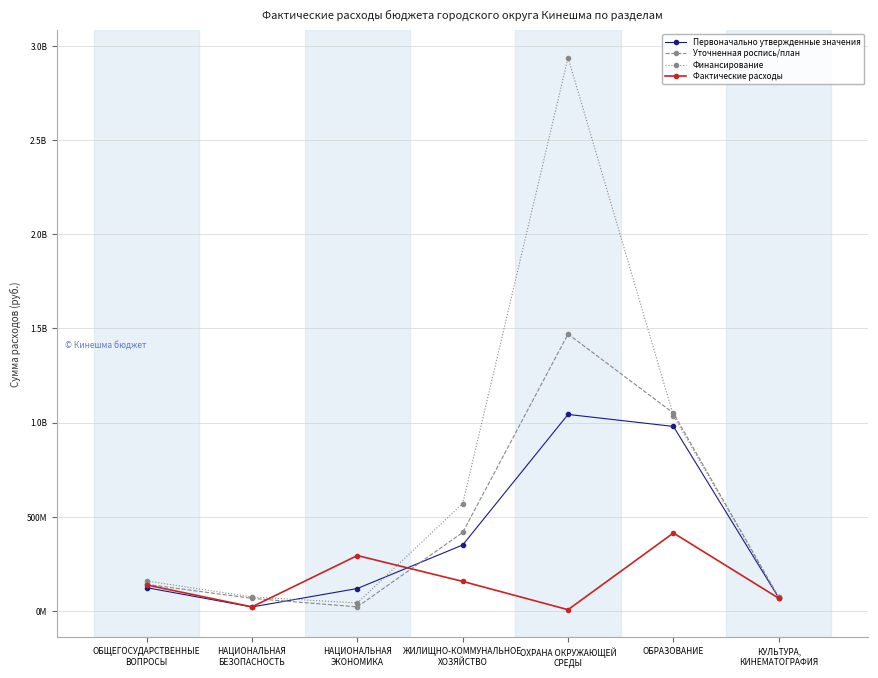

What are all the series names shown in the legend?

Первоначально утвержденные значения, Уточненная роспись/план, Финансирование, Фактические расходы